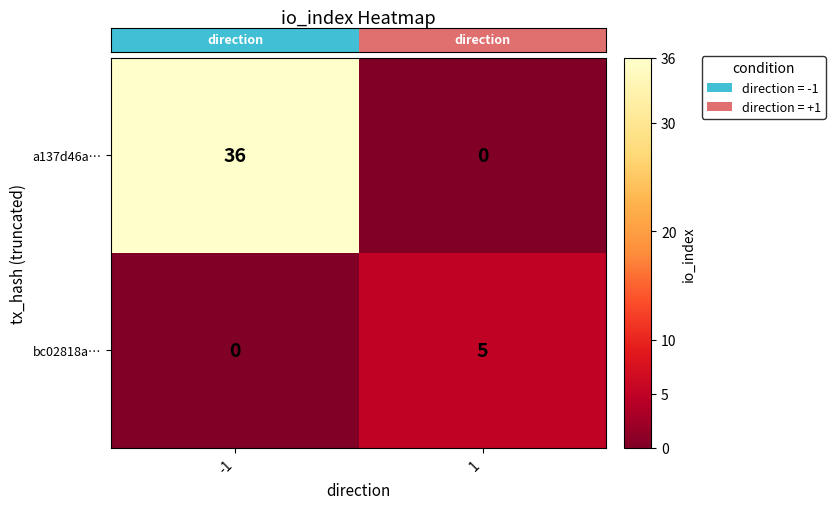

What is the highest value of the bc02818a… series?

5